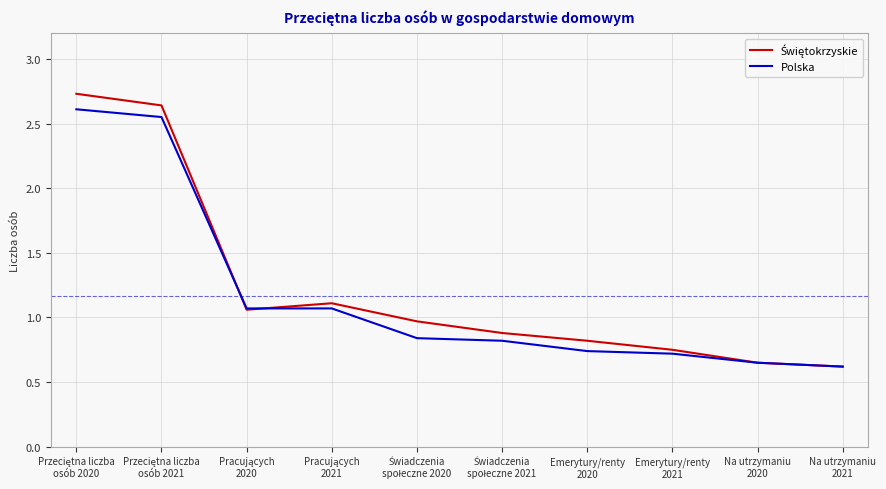

What is the smallest value displayed?

0.6